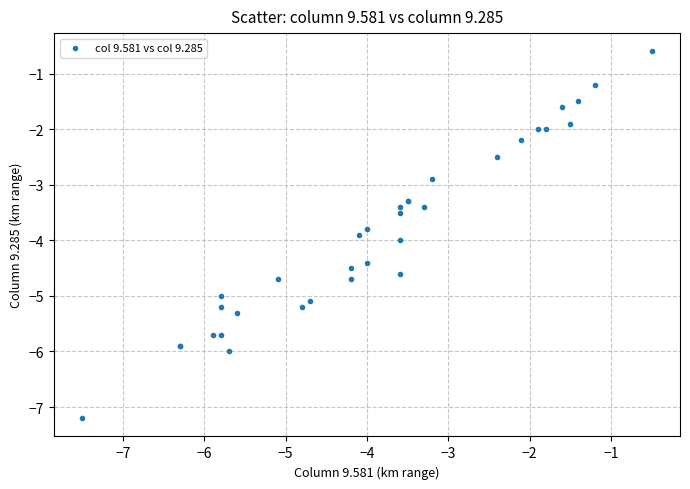

What Y value in the scatter plot is closest to -3?

-2.9